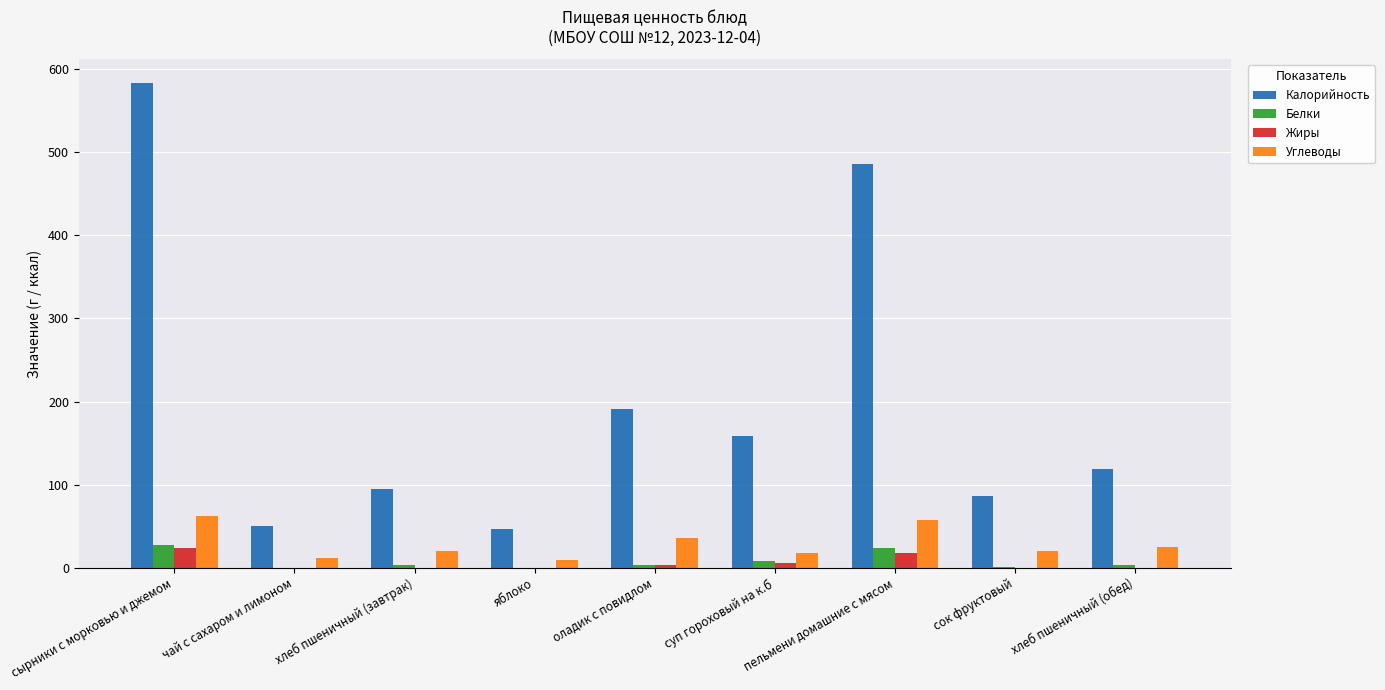

At which category is the sum across all series the highest?

сырники с морковью и джемом